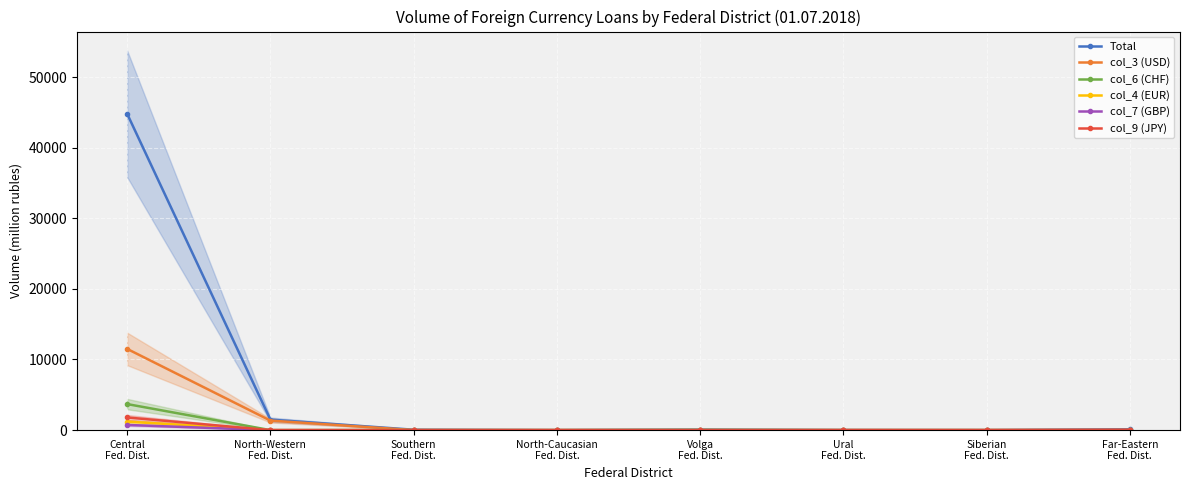

How many lines are shown in the chart?

6